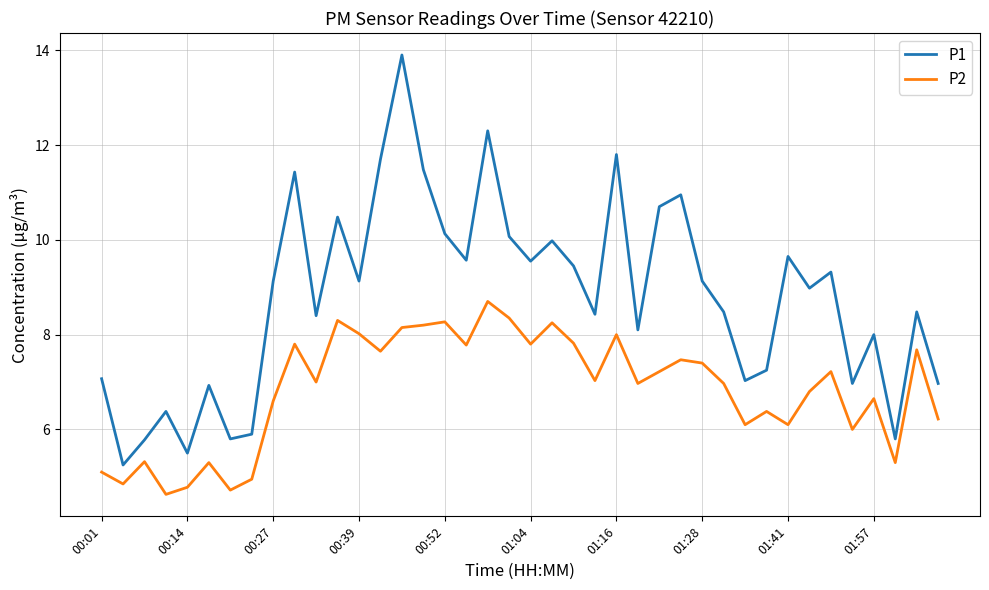

True or false: P2 and P1 intersect in this chart.

False